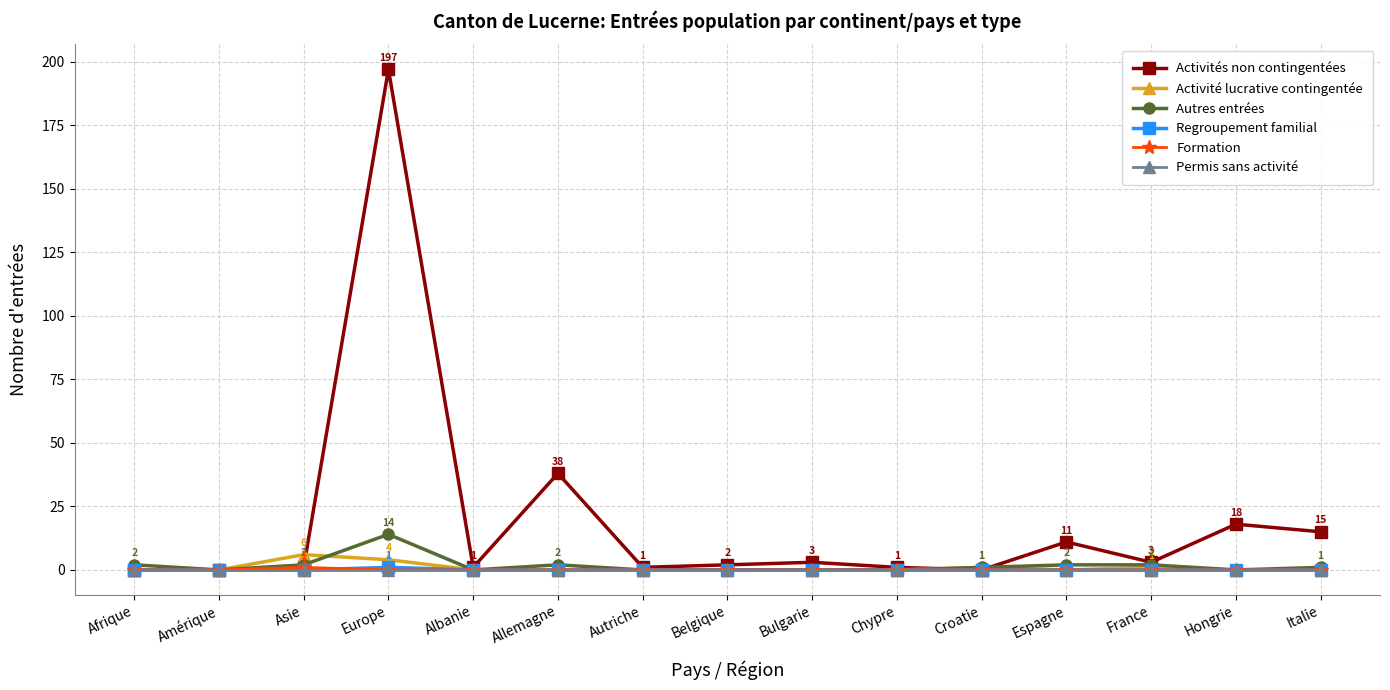

Reading right to left, extract all data points from this chart.

Activités non contingentées: Italie=15	Hongrie=18	France=3	Espagne=11	Croatie=0	Chypre=1	Bulgarie=3	Belgique=2	Autriche=1	Allemagne=38	Albanie=1	Europe=197	Asie=1	Amérique=0	Afrique=0
Activité lucrative contingentée: Italie=0	Hongrie=0	France=1	Espagne=0	Croatie=1	Chypre=0	Bulgarie=0	Belgique=0	Autriche=0	Allemagne=0	Albanie=0	Europe=4	Asie=6	Amérique=0	Afrique=0
Autres entrées: Italie=1	Hongrie=0	France=2	Espagne=2	Croatie=1	Chypre=0	Bulgarie=0	Belgique=0	Autriche=0	Allemagne=2	Albanie=0	Europe=14	Asie=2	Amérique=0	Afrique=2
Regroupement familial: Italie=0	Hongrie=0	France=0	Espagne=0	Croatie=0	Chypre=0	Bulgarie=0	Belgique=0	Autriche=0	Allemagne=0	Albanie=0	Europe=1	Asie=0	Amérique=0	Afrique=0
Formation: Italie=0	Hongrie=0	France=0	Espagne=0	Croatie=0	Chypre=0	Bulgarie=0	Belgique=0	Autriche=0	Allemagne=0	Albanie=0	Europe=0	Asie=1	Amérique=0	Afrique=0
Permis sans activité: Italie=0	Hongrie=0	France=0	Espagne=0	Croatie=0	Chypre=0	Bulgarie=0	Belgique=0	Autriche=0	Allemagne=0	Albanie=0	Europe=0	Asie=0	Amérique=0	Afrique=0